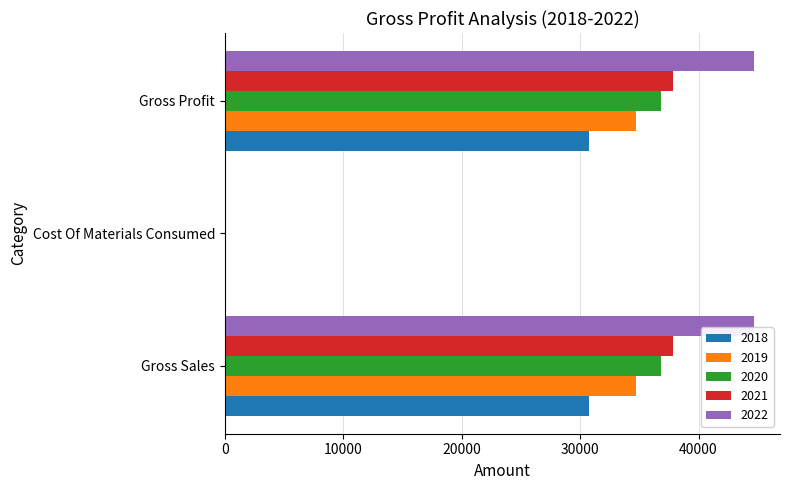

What is the sum of all 2021 values?

75710.2